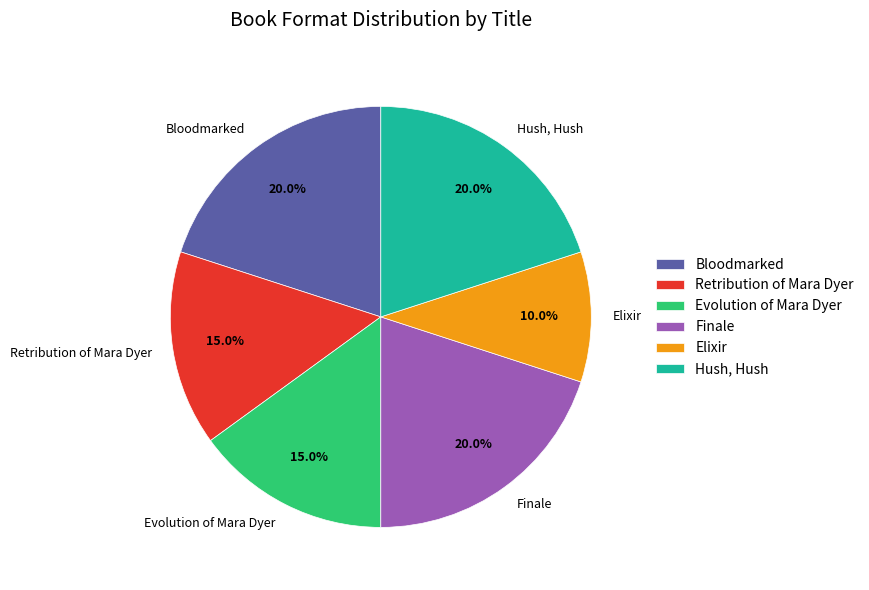

What percentage do Retribution of Mara Dyer and Evolution of Mara Dyer together represent?

30.0%